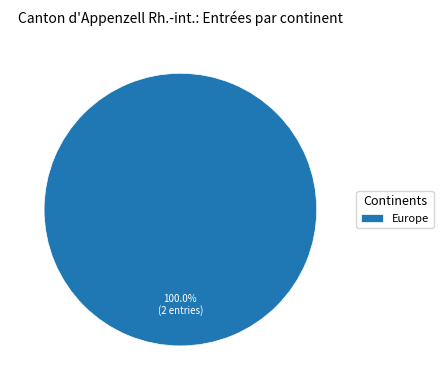

Rank the categories by value from lowest to highest.

Europe